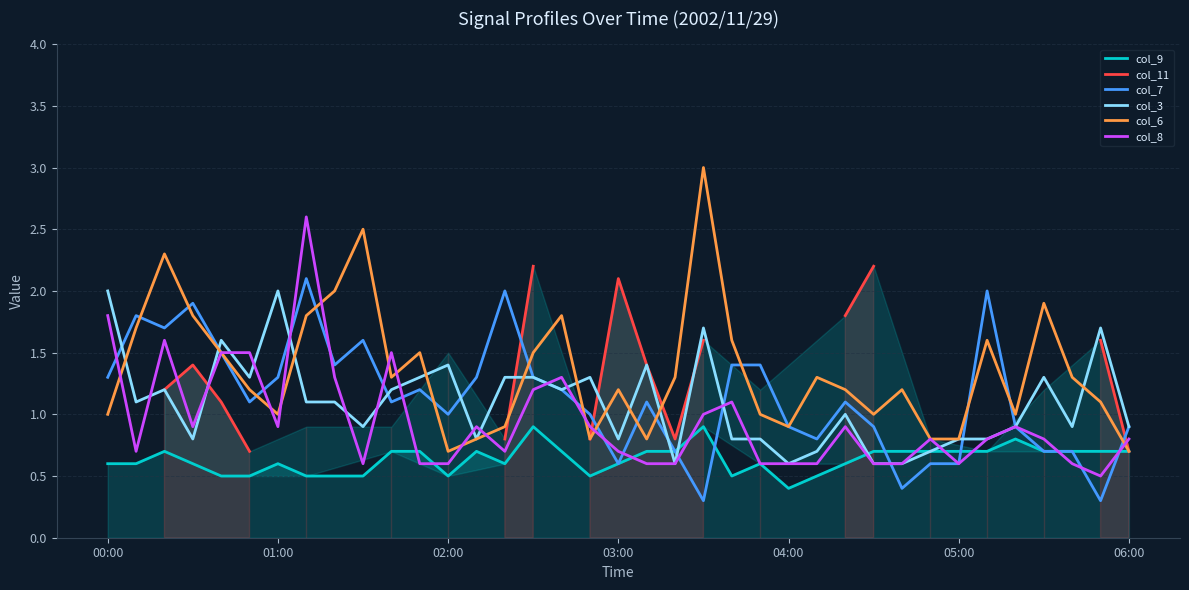

How many times do col_7 and col_6 cross each other?

14